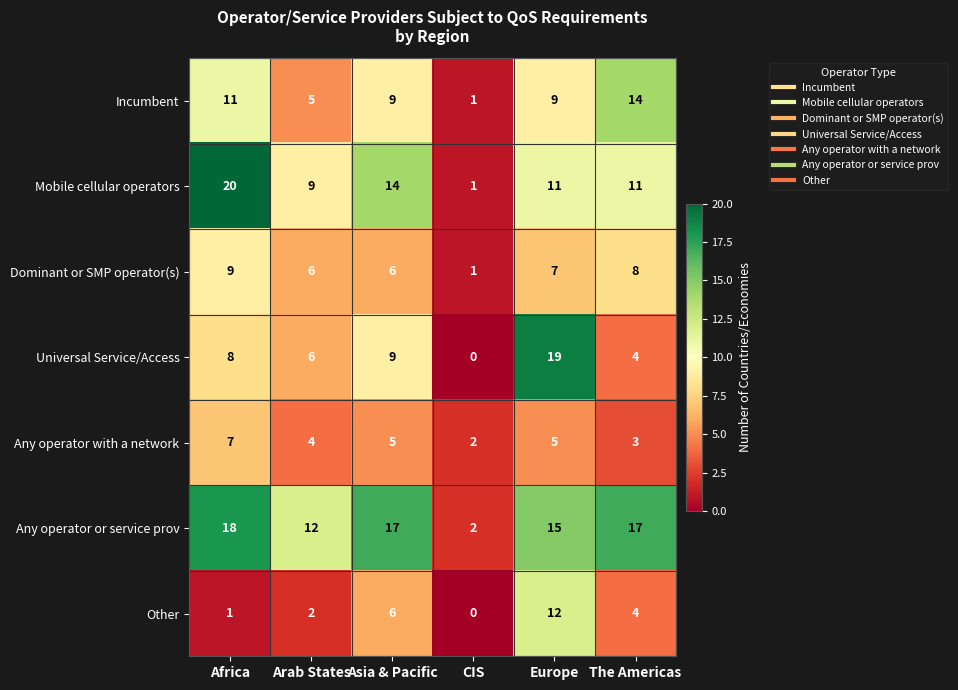

What is the highest value of the Other series?

12